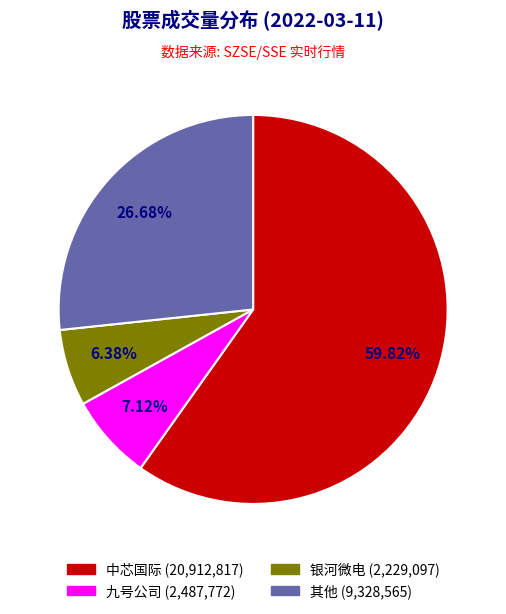

Is there any slice that represents more than half of the pie?

Yes